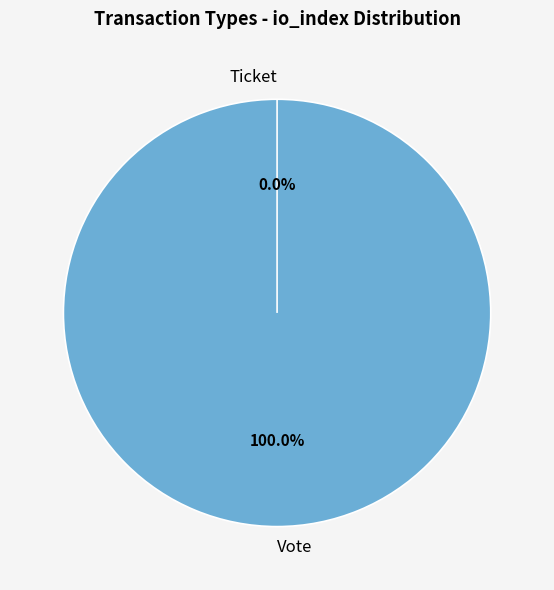

Is it true that Ticket is 1% of the pie?

False